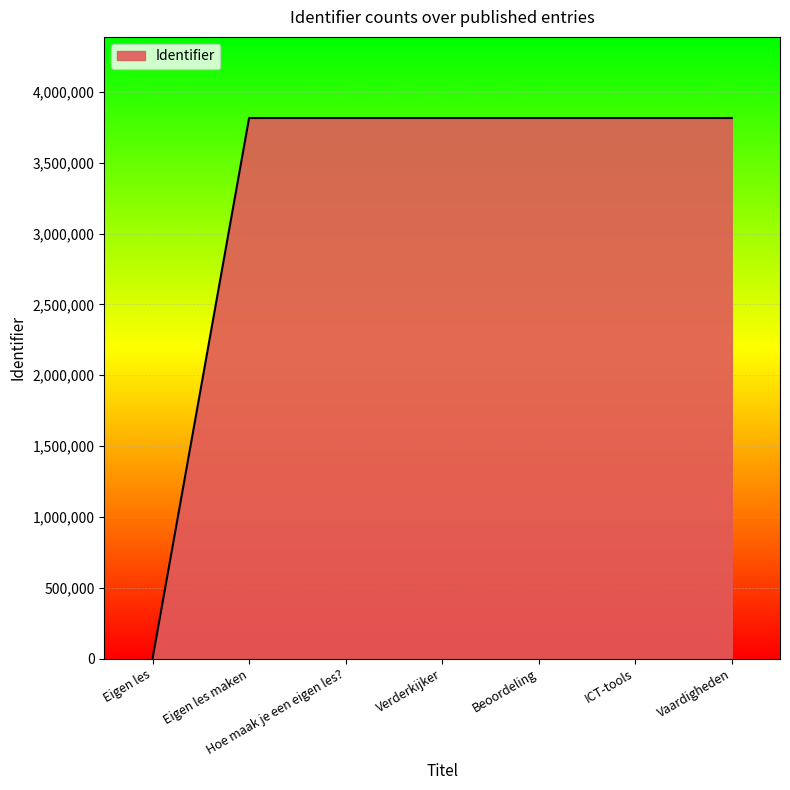

What is the sum of all values?

22892817